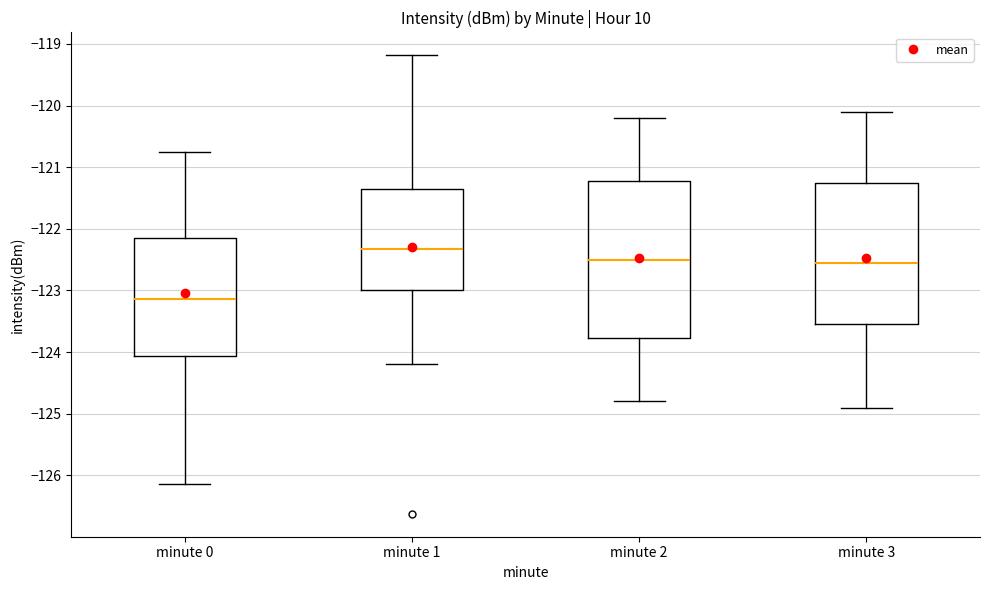

Reading left to right, read every box against the y-axis: the position of its median line, the range the box covers, and the ends of its whiskers. The values are not printed on the chart, so give them approximately, as read against the axis.

minute 0: median -123.1, box -124.1 to -122.2, whiskers -126.1 to -120.8
minute 1: median -122.3, box -123.0 to -121.3, whiskers -124.2 to -119.2
minute 2: median -122.5, box -123.8 to -121.2, whiskers -124.8 to -120.2
minute 3: median -122.5, box -123.5 to -121.2, whiskers -124.9 to -120.1